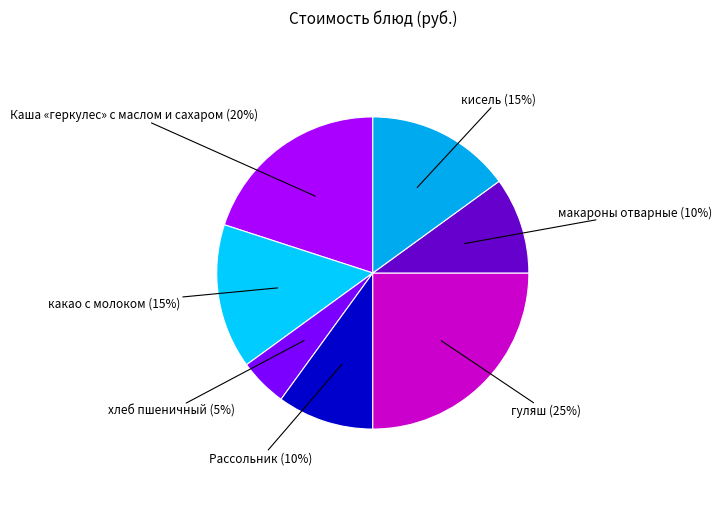

What is the largest slice in the pie chart?

гуляш